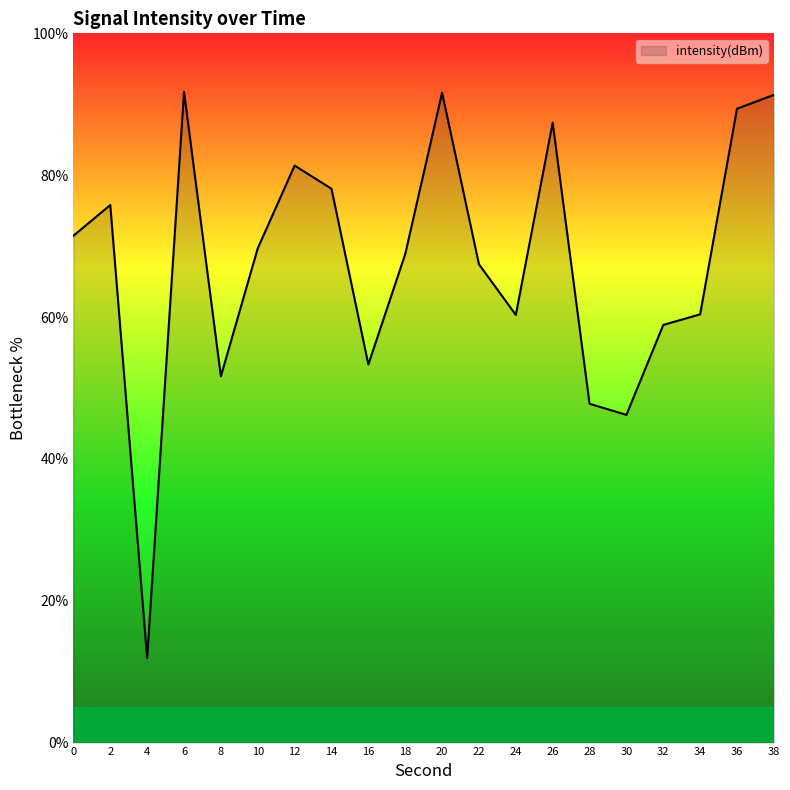

What is the difference between the values at 4 and 34?

48.5